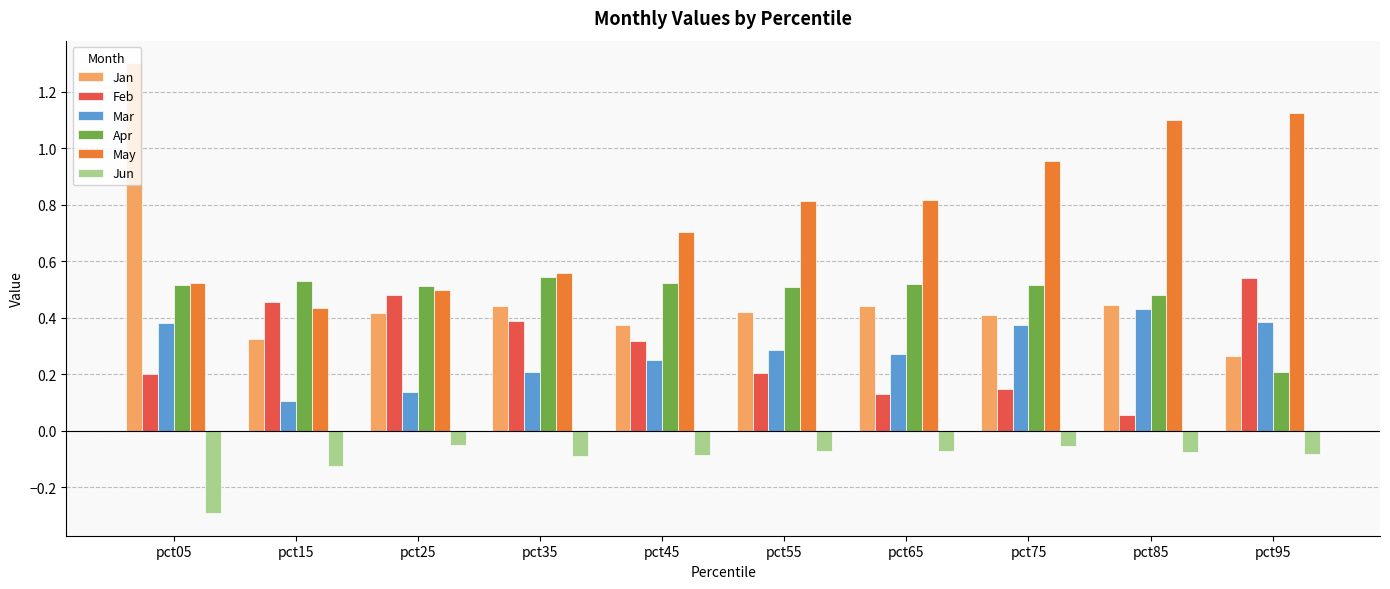

At pct85, list the series in order from largest to smallest.

May, Apr, Jan, Mar, Feb, Jun